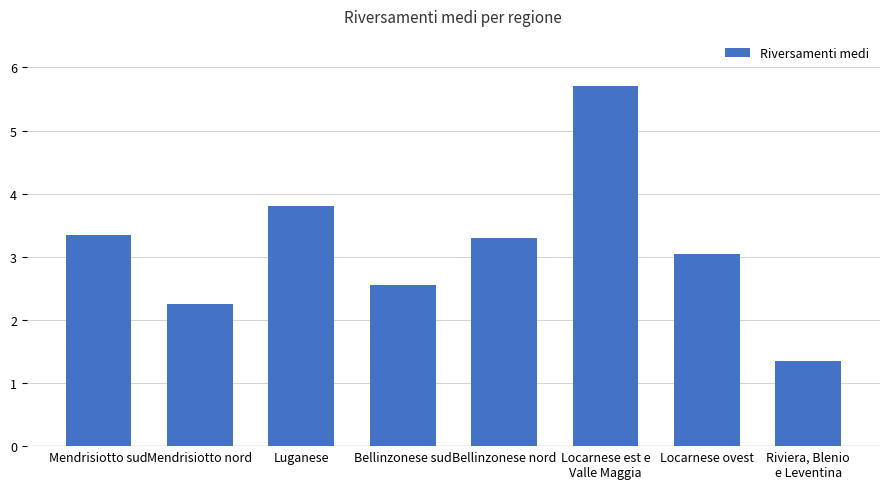

At which category does the chart reach its peak across all series?

Locarnese est e
Valle Maggia